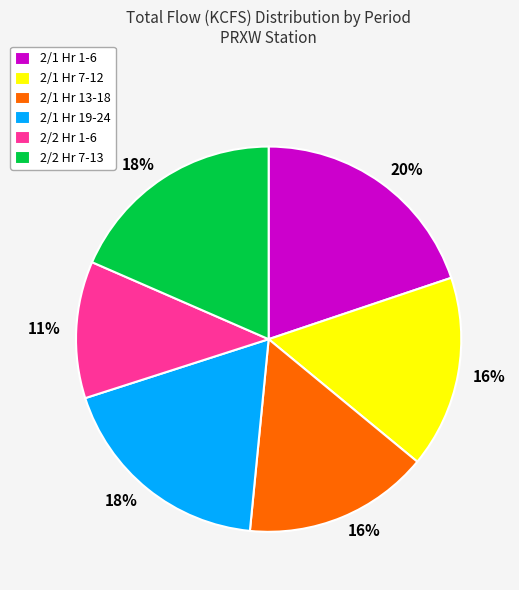

To the nearest percent, what is the average slice percentage?

17%